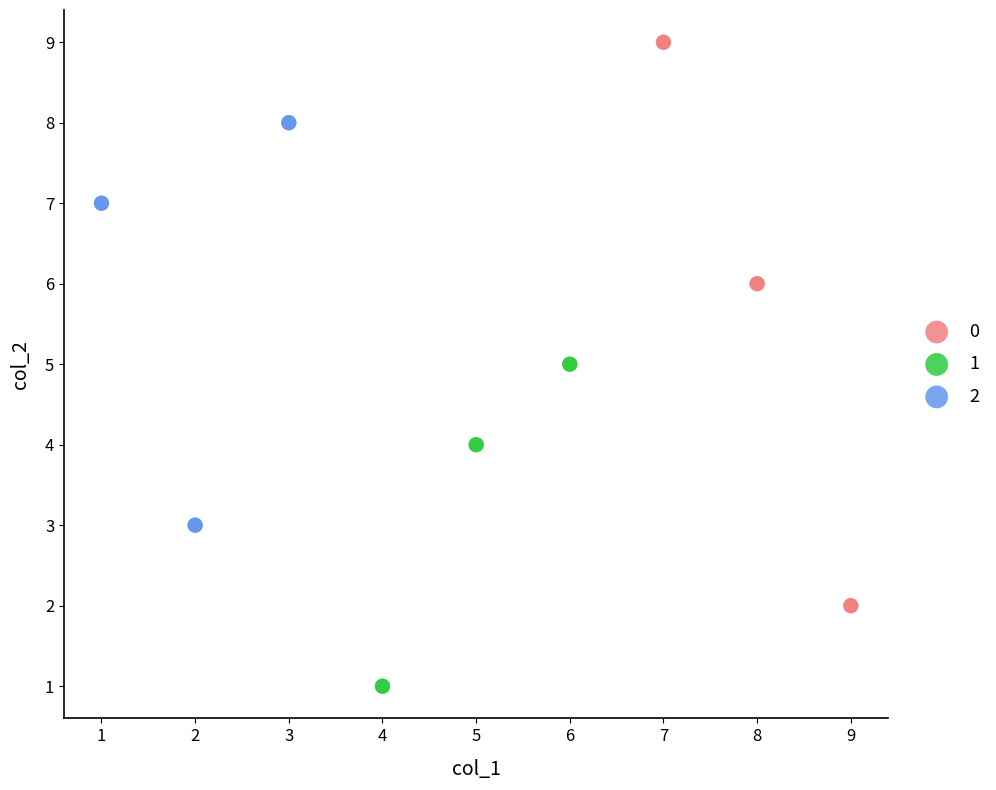

What are all the series names shown in the legend?

0, 1, 2